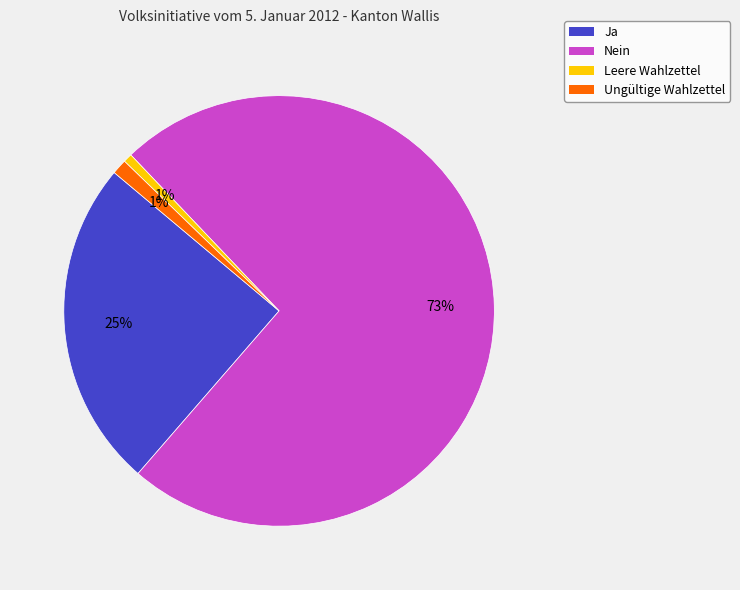

Combined, do Ungültige Wahlzettel and Leere Wahlzettel account for over 50%?

No